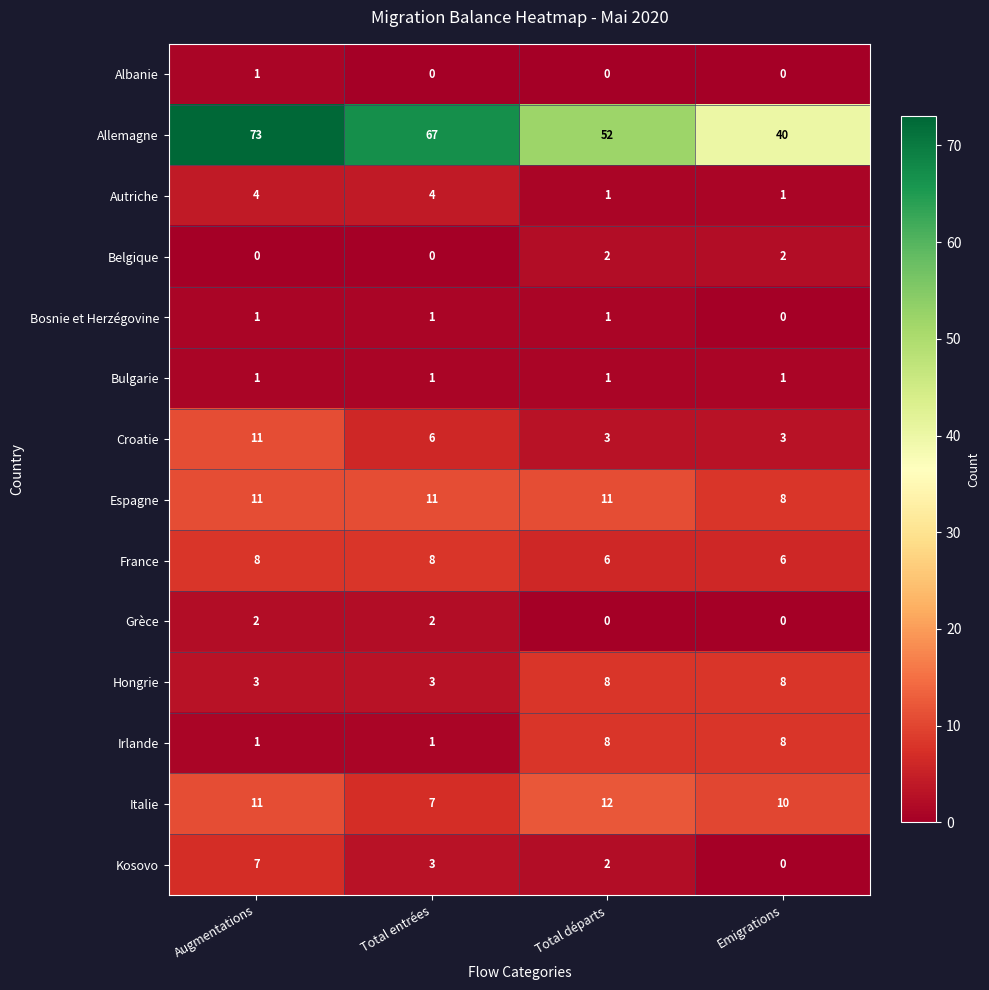

Is it true that Hongrie equals 12 at Emigrations?

False